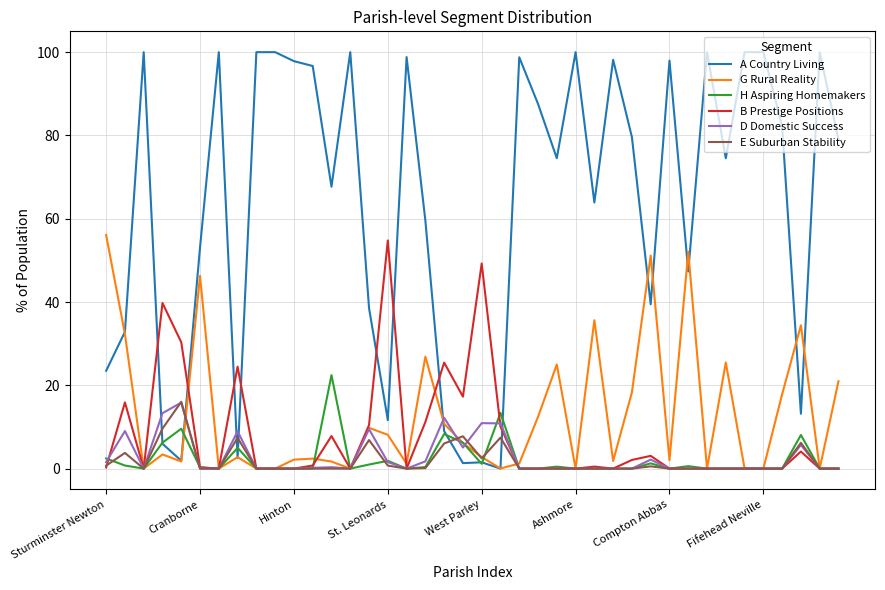

What is the maximum value for B Prestige Positions?

54.8